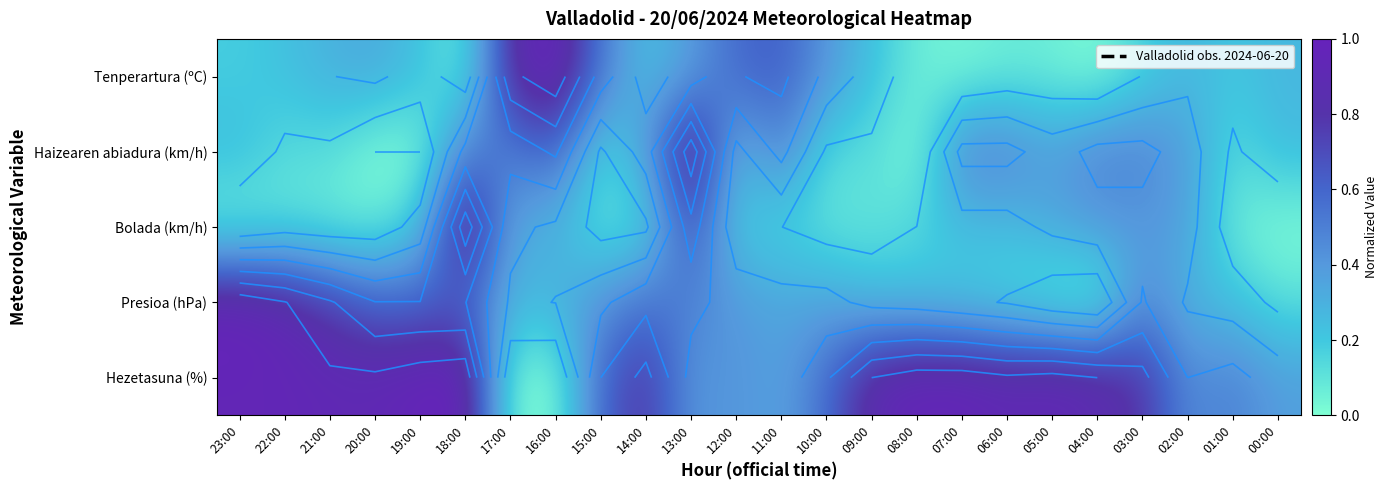

The value of Bolada (km/h) at 17:00 is 0.5. True or false?

False